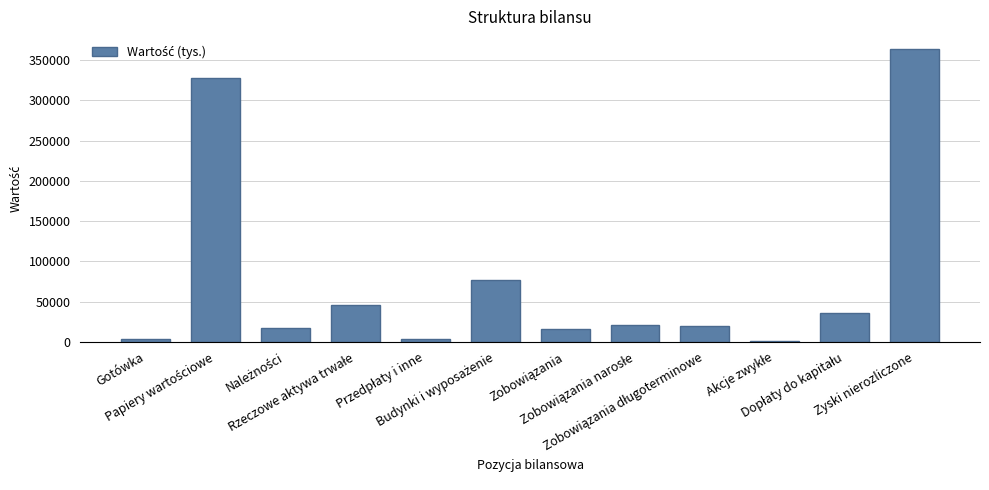

What is the maximum value shown in the chart?

363997.2